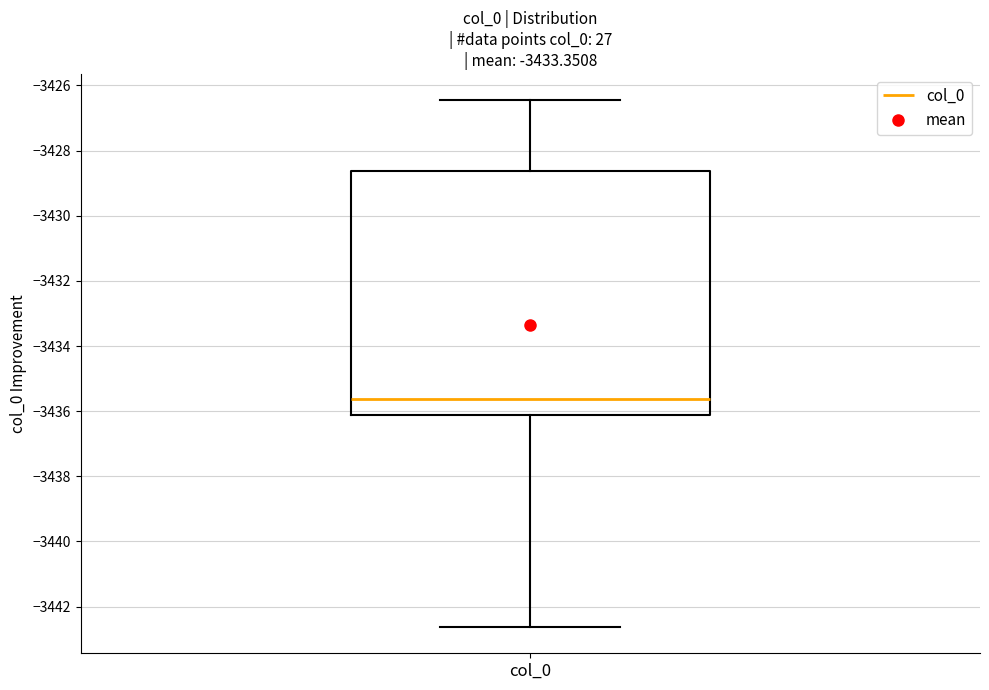

Read this box plot against the y-axis: the position of the median line, the range covered by the box, and the ends of both whiskers. The values are not printed on the chart, so give them approximately, as read against the axis.

median -3435.6, box -3436.2 to -3428.6, whiskers -3442.6 to -3426.4